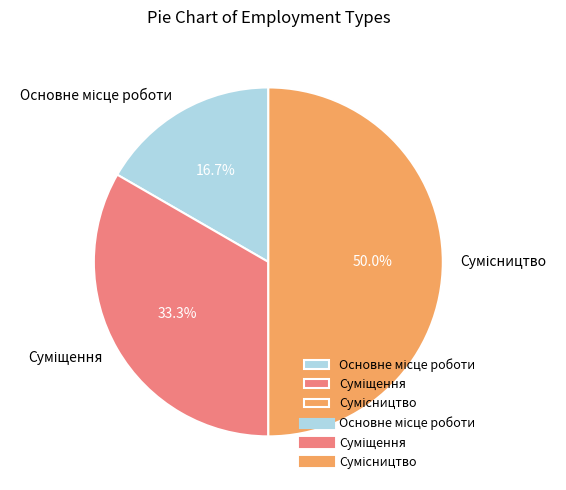

What percentage is the Суміщення slice, to the nearest percent?

33%